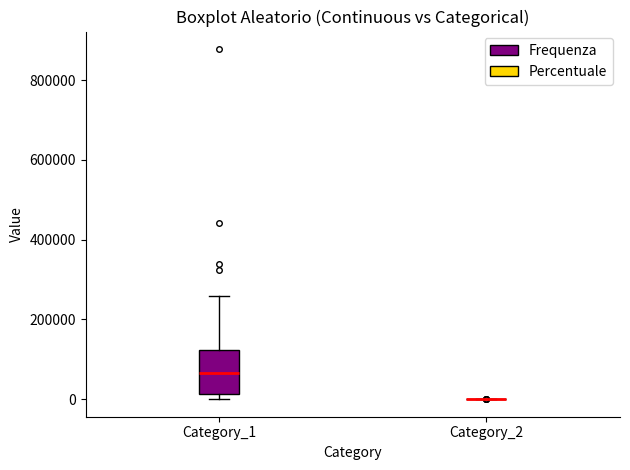

Reading left to right, read every box against the y-axis: the position of its median line, the range the box covers, and the ends of its whiskers. The values are not printed on the chart, so give them approximately, as read against the axis.

Category_1: median 60000, box 20000 to 120000, whiskers 0 to 260000
Category_2: box collapsed to a line at 0, whiskers 0 to 0